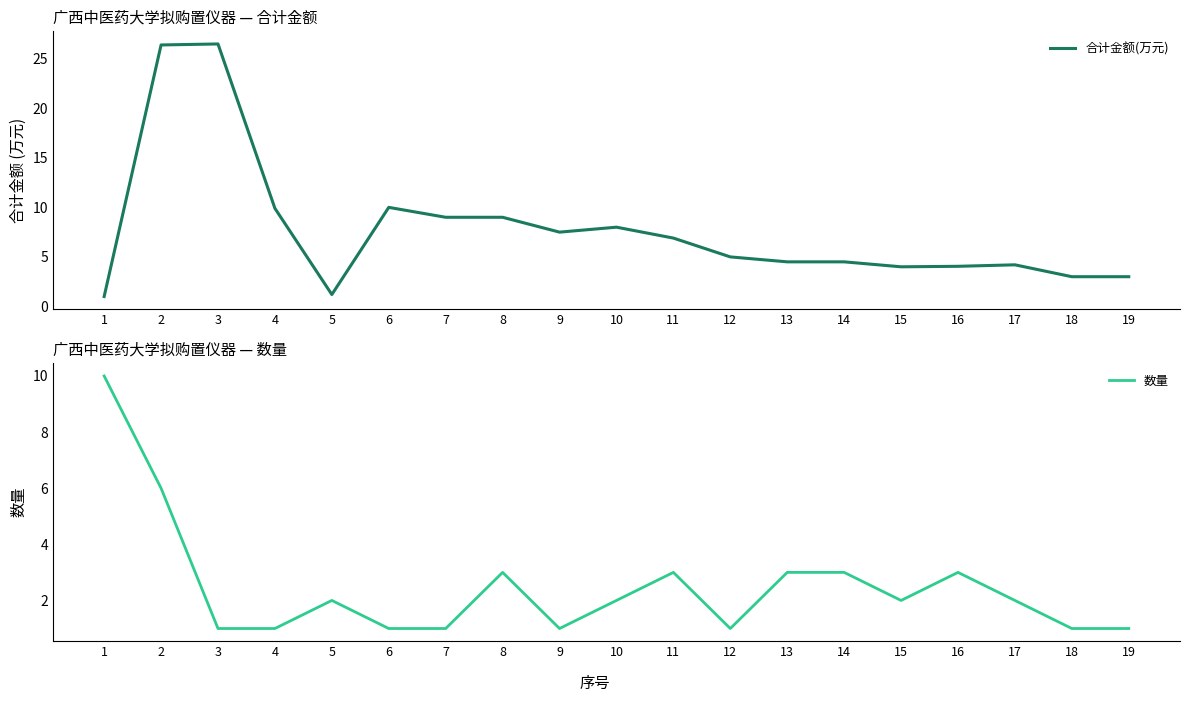

True or false: 数量 and 合计金额(万元) cross at least once.

True